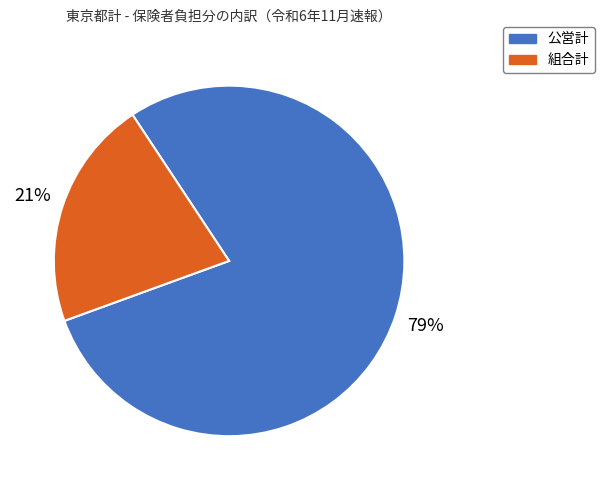

Is it true that 組合計 is 21% of the pie?

True